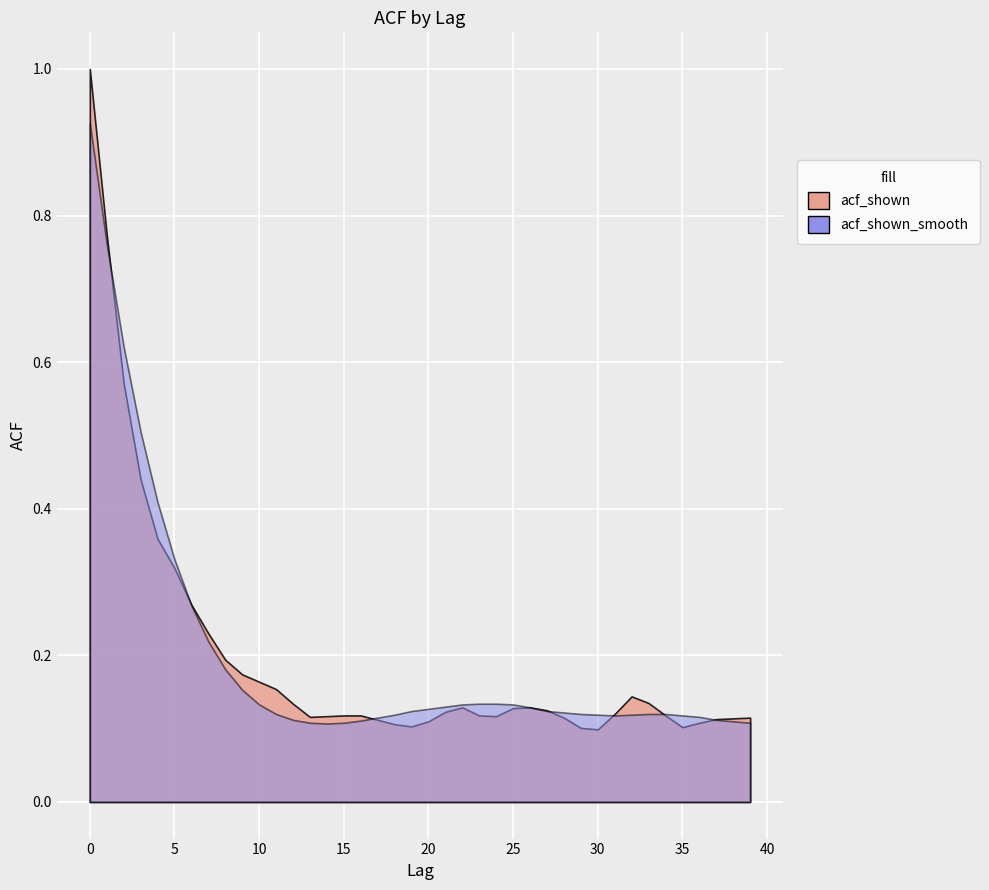

True or false: acf_shown has a value of 0.1 at 27.

True